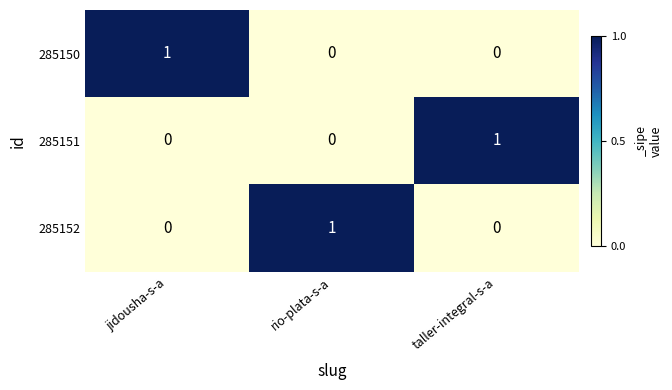

Is it true that 285151 equals 0 at jidousha-s-a?

True